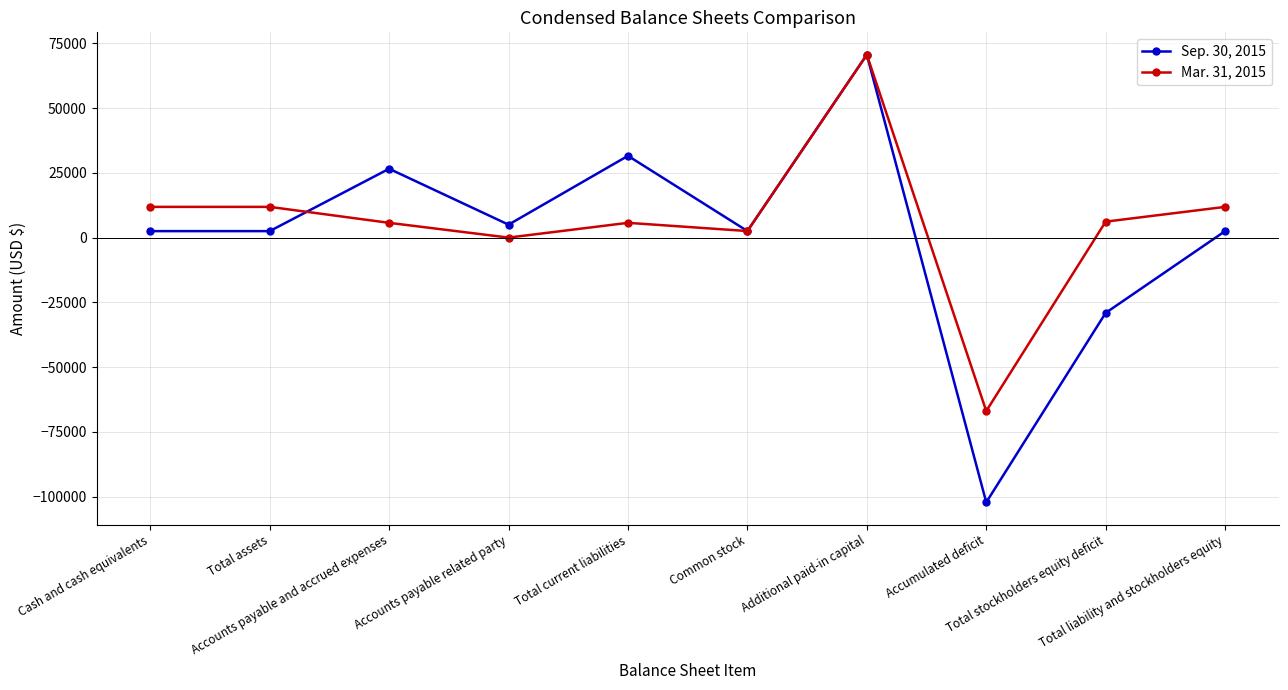

What is the highest value of the Sep. 30, 2015 series?

70619